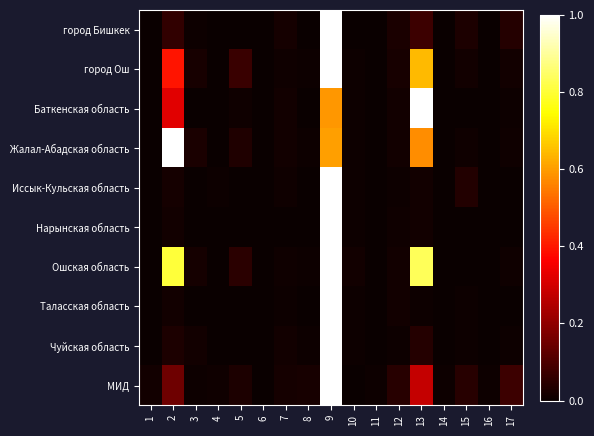

List the series in order of their peak value, lowest first.

город Бишкек, город Ош, Баткенская область, Жалал-Абадская область, Иссык-Кульская область, Нарынская область, Ошская область, Таласская область, Чуйская область, МИД